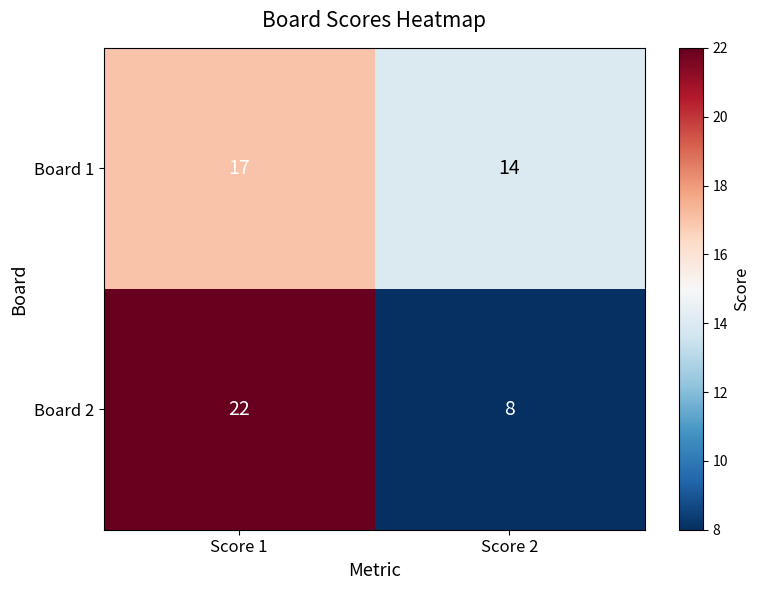

What is the spread (max minus min) of values at Score 1?

5